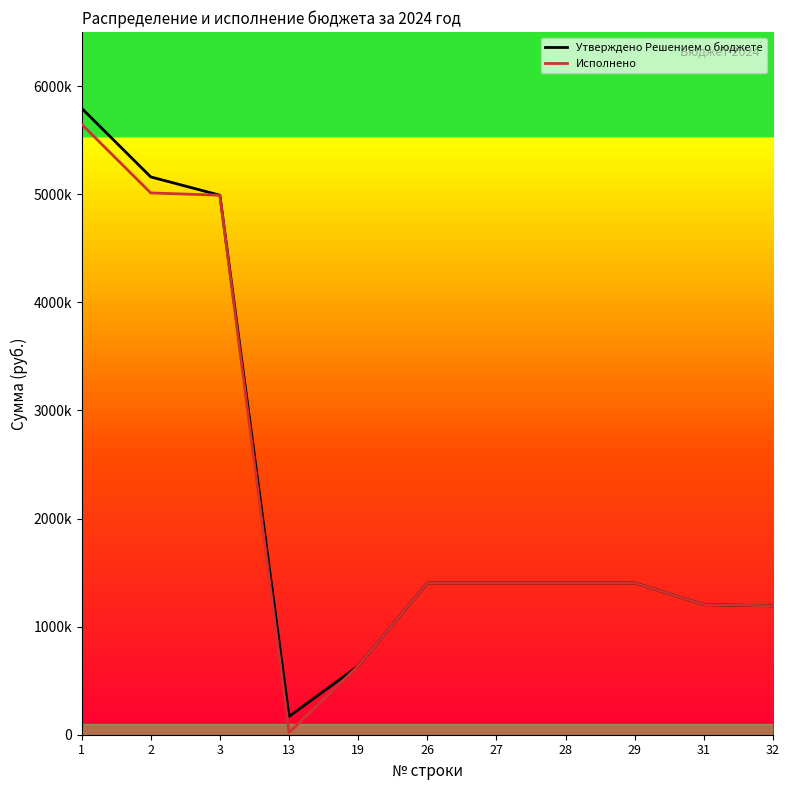

Is this an area chart (filled region under the line)?

No